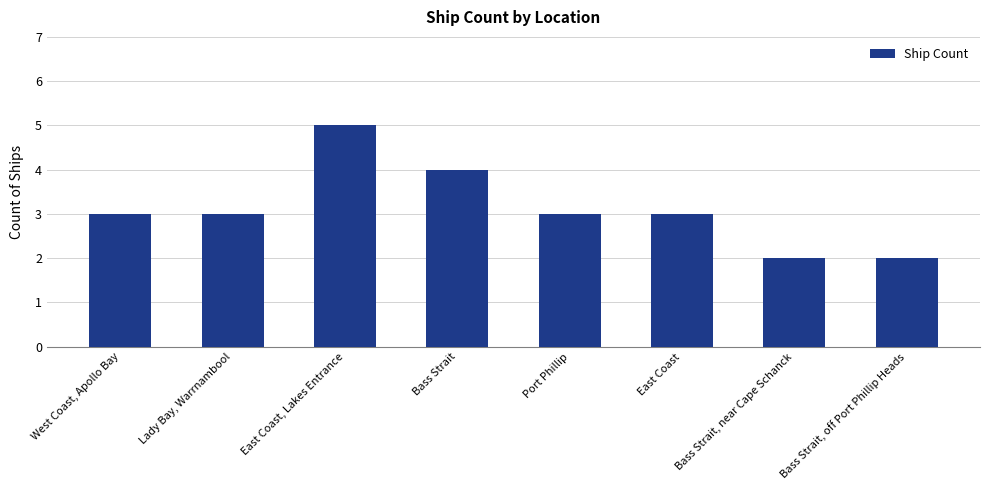

What is the sum of all values?

25